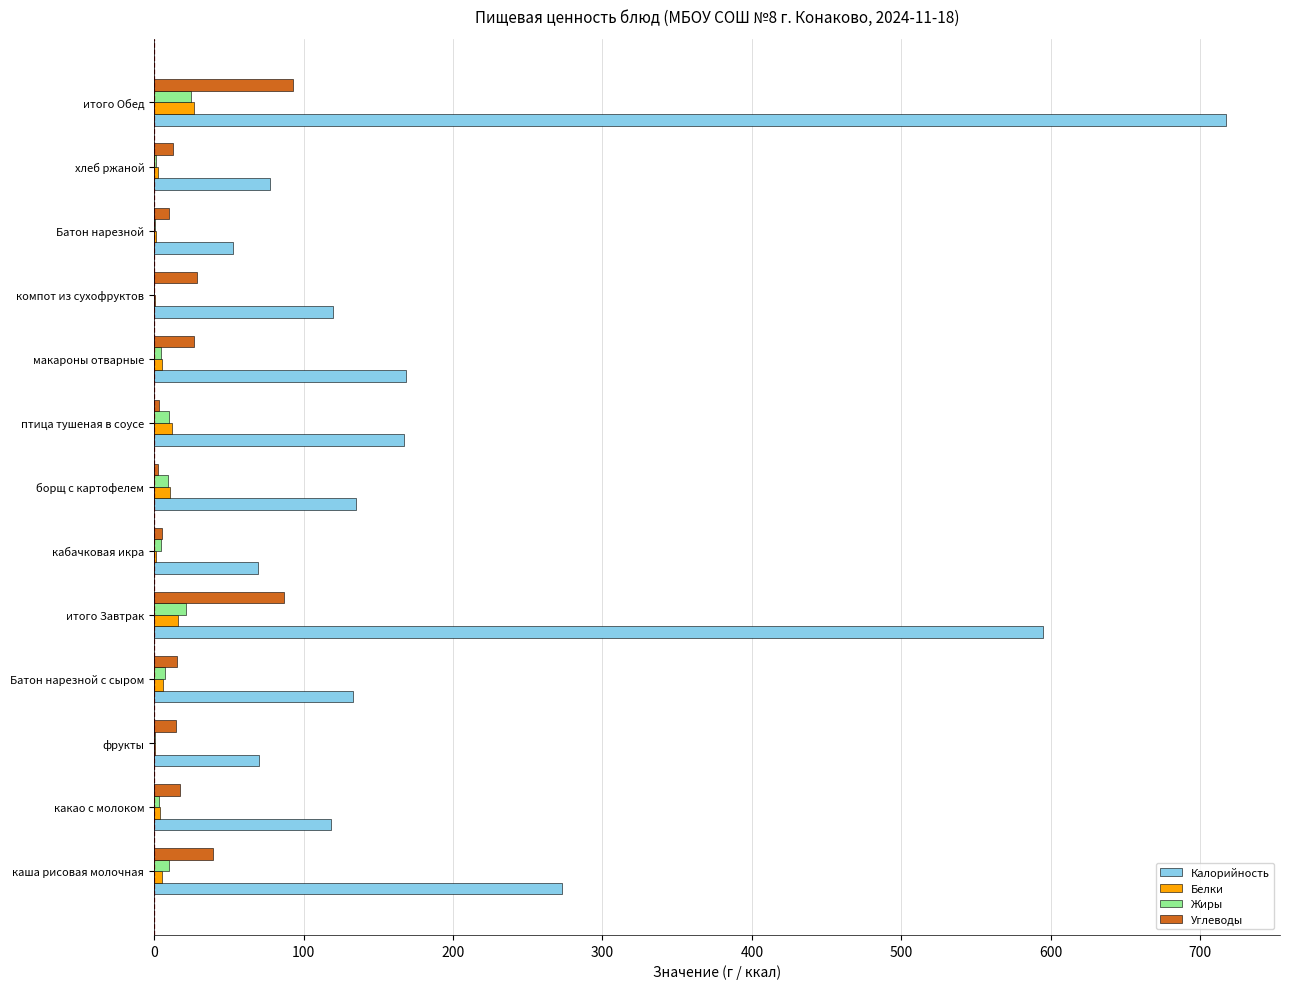

Which series has the largest range (max minus min)?

Калорийность